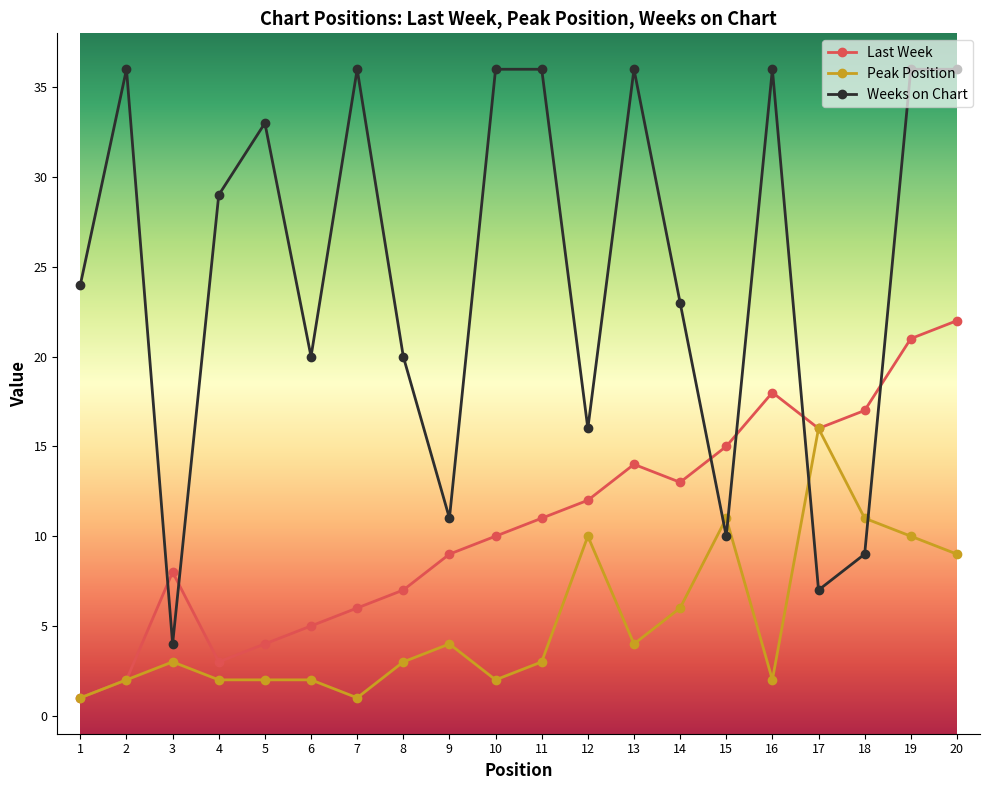

True or false: Weeks on Chart and Peak Position intersect in this chart.

True